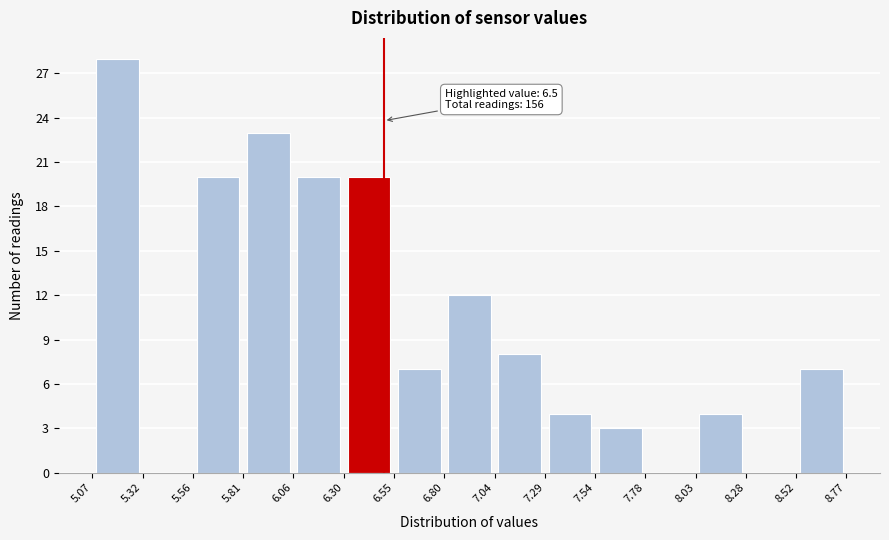

Over which range of the x-axis is the bar tallest?

5.07 to 5.32